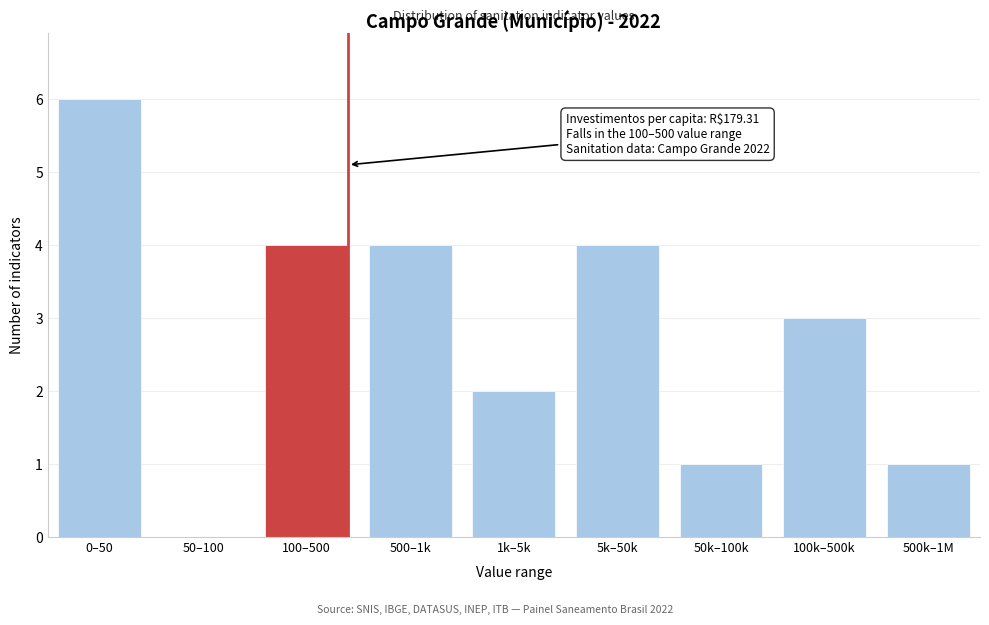

Reading left to right, transcribe all the data shown in this chart.

0–50=6	50–100=0	100–500=4	500–1k=4	1k–5k=2	5k–50k=4	50k–100k=1	100k–500k=3	500k–1M=1